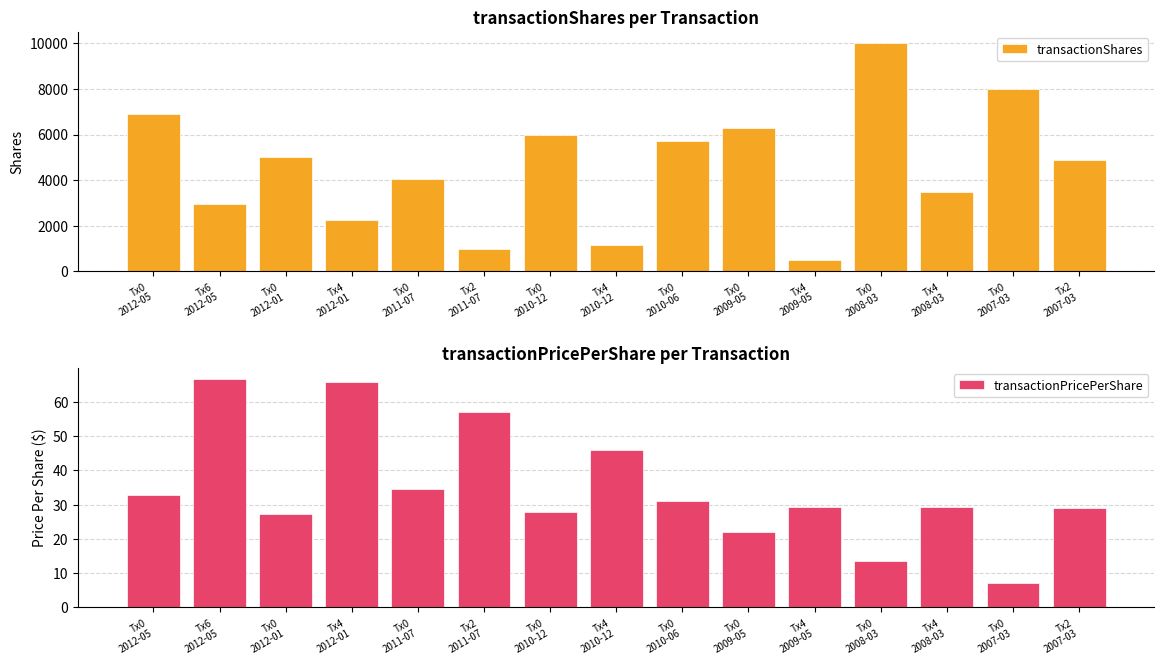

Rank the series at Tx0
2010-12 from highest to lowest value.

transactionShares, transactionPricePerShare